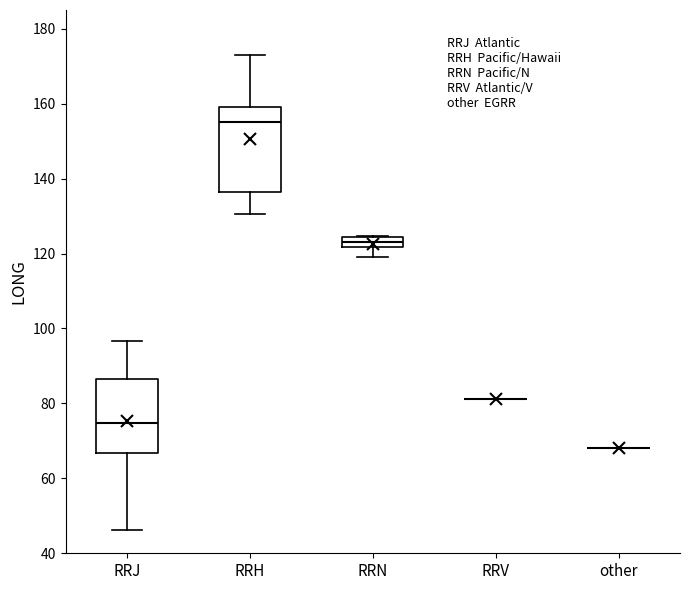

Where is the upper edge of the box for RRH on the y-axis? The values are not printed on the chart, so give them approximately, as read against the axis.

160